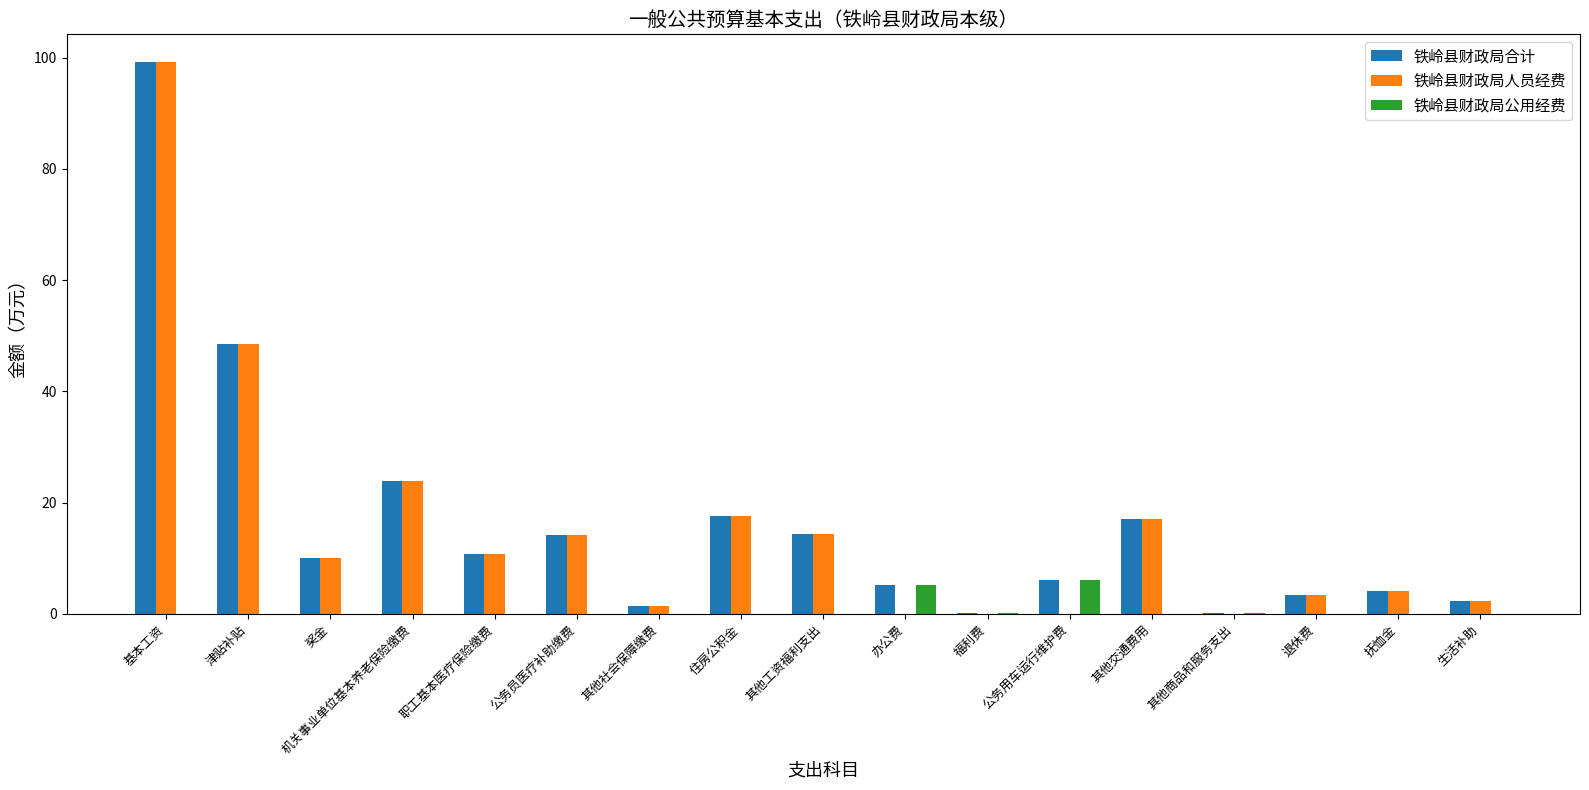

Count the number of data series in this chart.

3